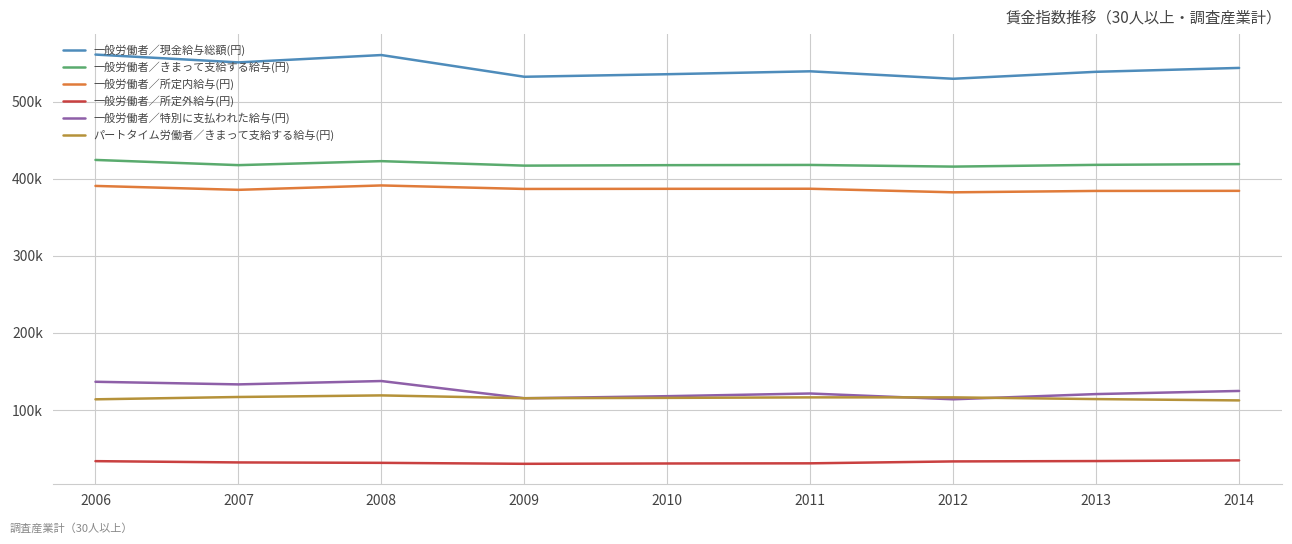

What is the total value across all series at 2012?

1592020